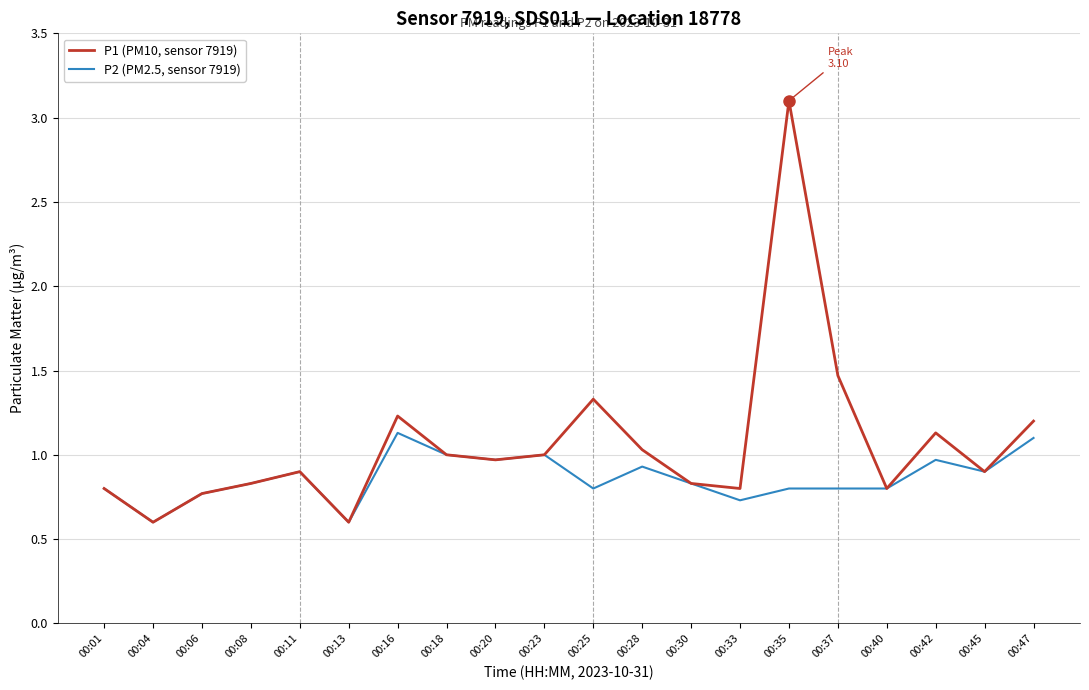

The P2 (PM2.5, sensor 7919) series shows 0.3 at 00:42. True or false?

False